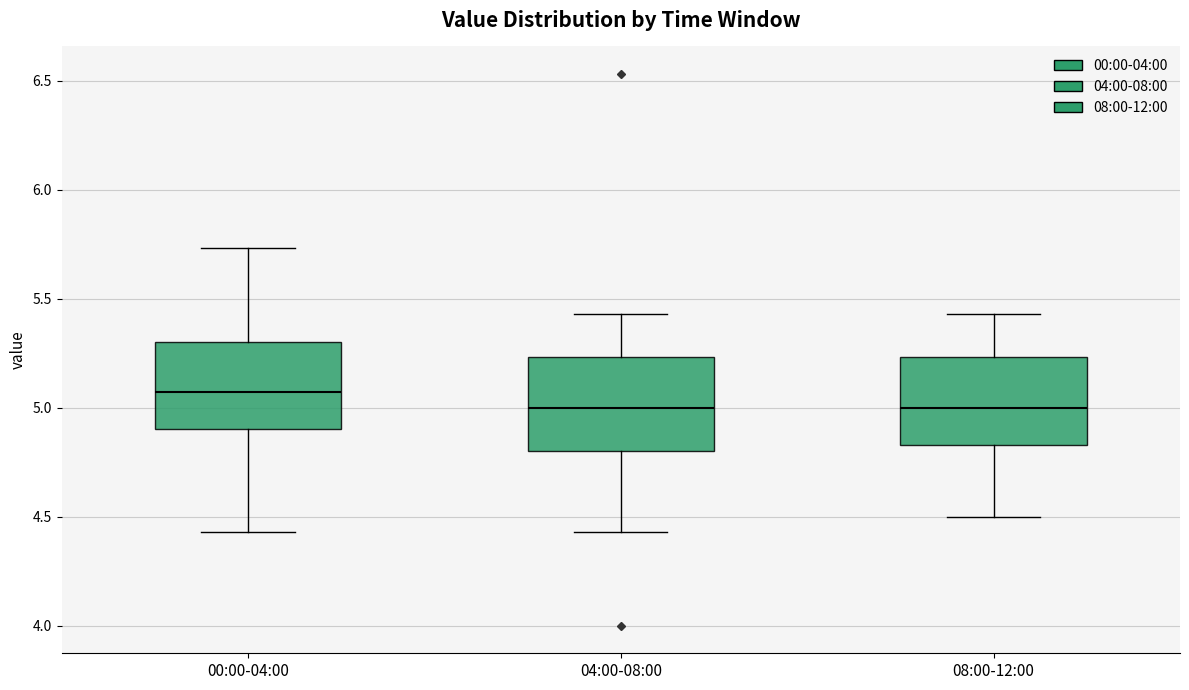

Reading left to right, read every box against the y-axis: the position of its median line, the range the box covers, and the ends of its whiskers. The values are not printed on the chart, so give them approximately, as read against the axis.

00:00-04:00: median 5.05, box 4.90 to 5.30, whiskers 4.45 to 5.75
04:00-08:00: median 5.00, box 4.80 to 5.25, whiskers 4.45 to 5.45
08:00-12:00: median 5.00, box 4.85 to 5.25, whiskers 4.50 to 5.45